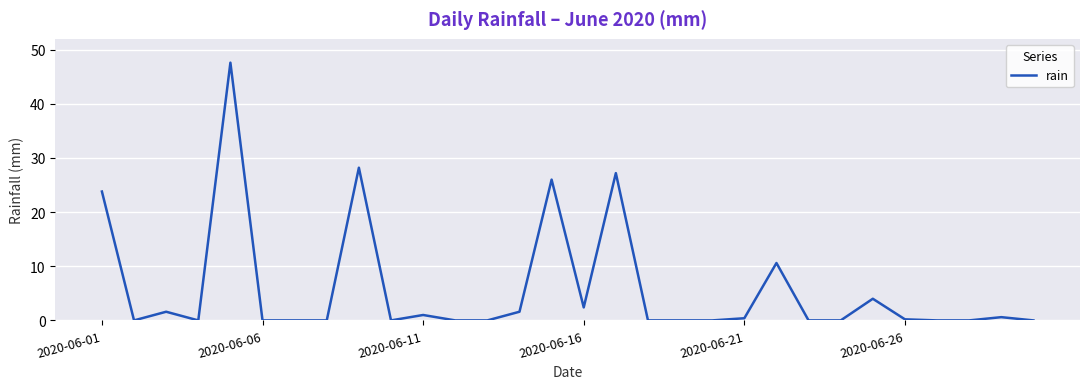

What is the maximum value shown in the chart?

47.6